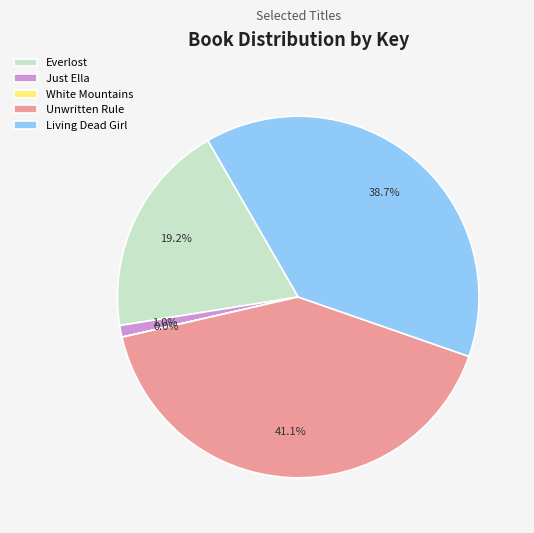

Which slice is the largest?

Unwritten Rule